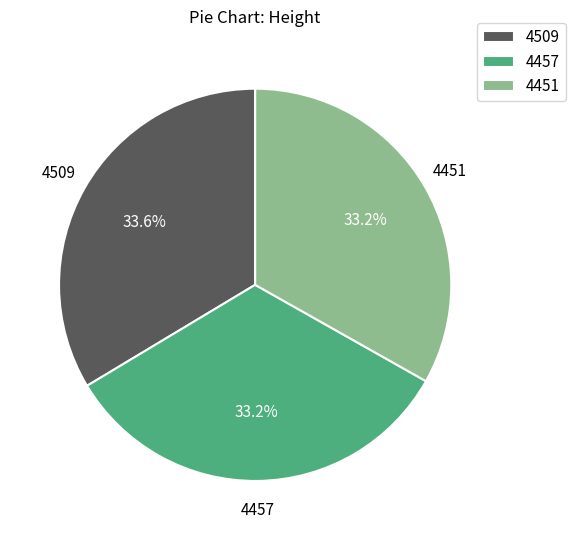

What is the ratio of the value at 4451 to the value at 4457?

1.0